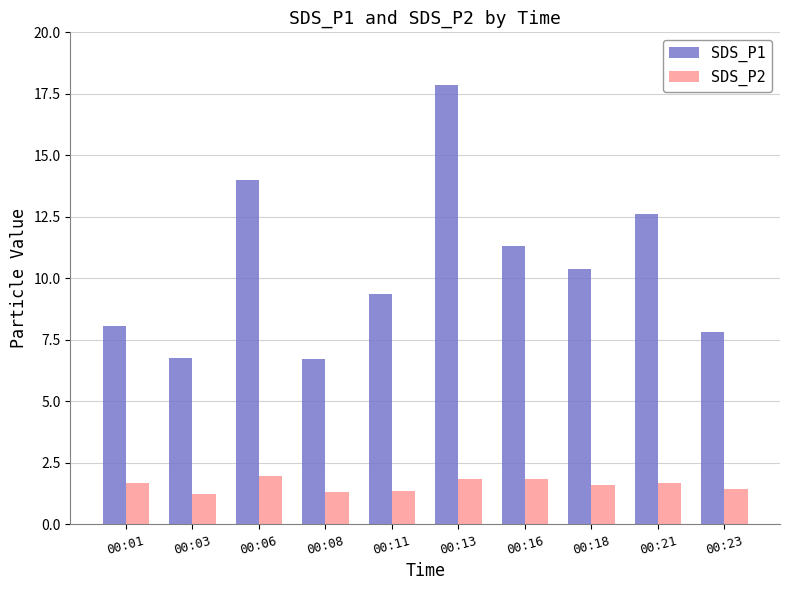

Which series has the largest total across all categories?

SDS_P1